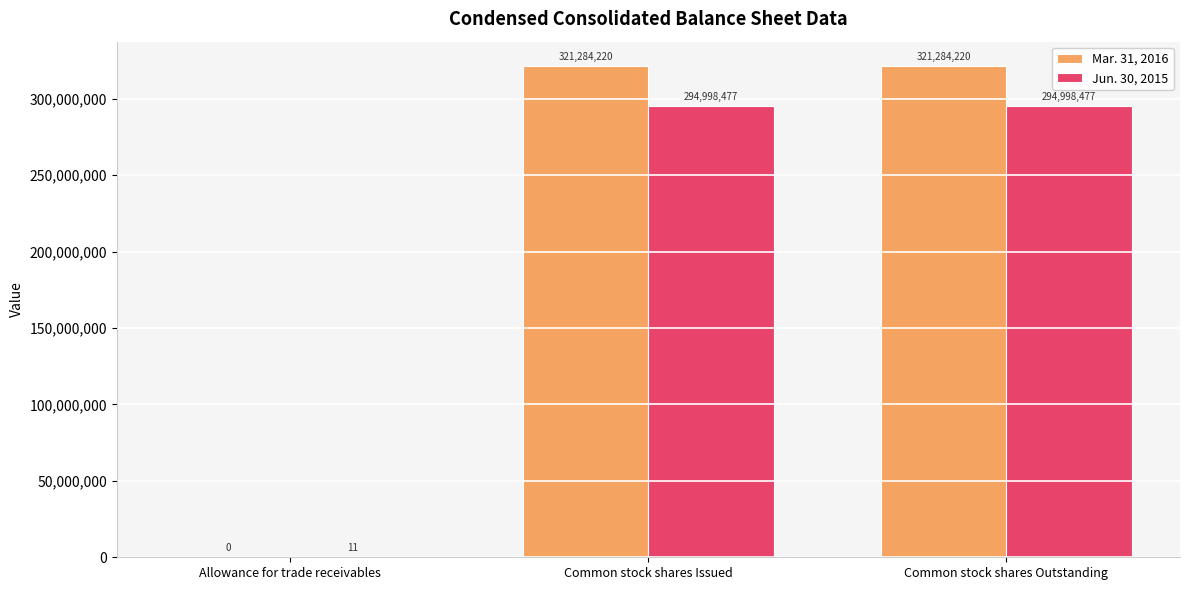

Is the value of Jun. 30, 2015 at Allowance for trade receivables greater than the value of Mar. 31, 2016 at Allowance for trade receivables?

Yes